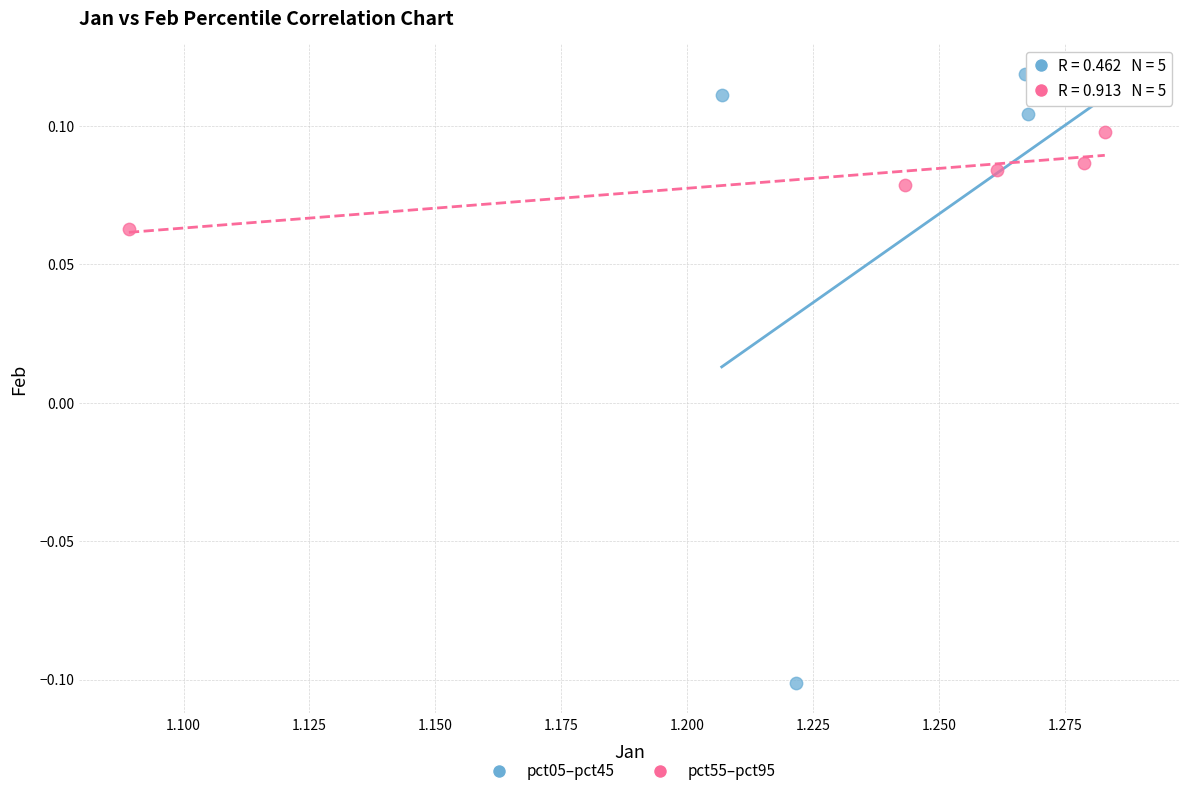

Which series has the largest Y range (max minus min)?

pct05–pct45